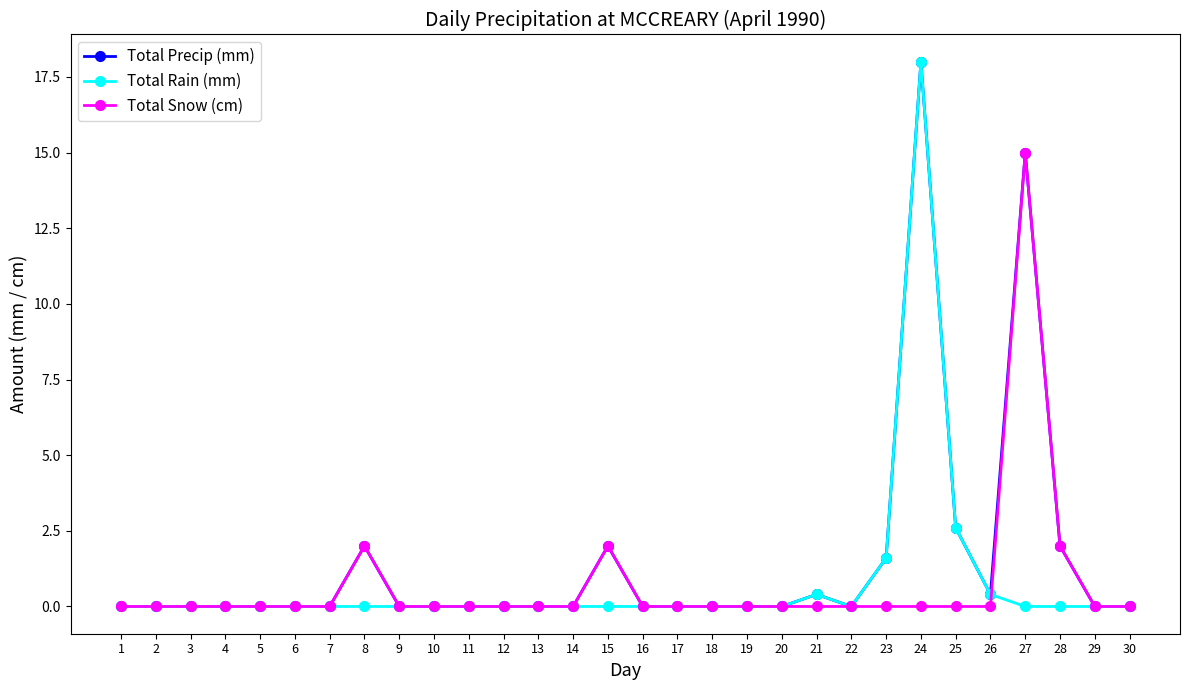

How many data points does each series have?

30